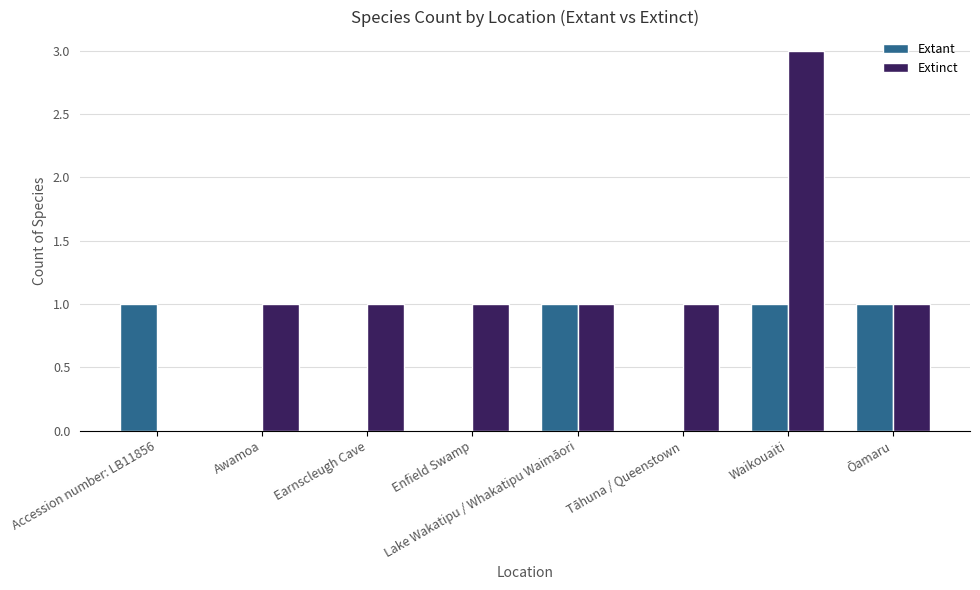

Is it true that Extant equals 2 at Accession number: LB11856?

False